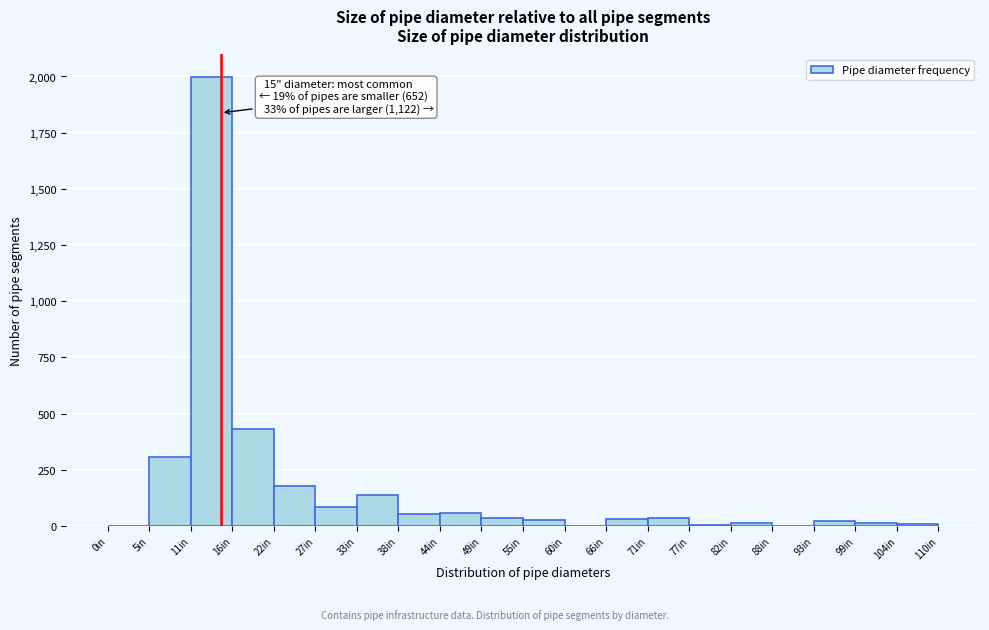

Over which range of the x-axis is the bar tallest?

11.0 to 16.5